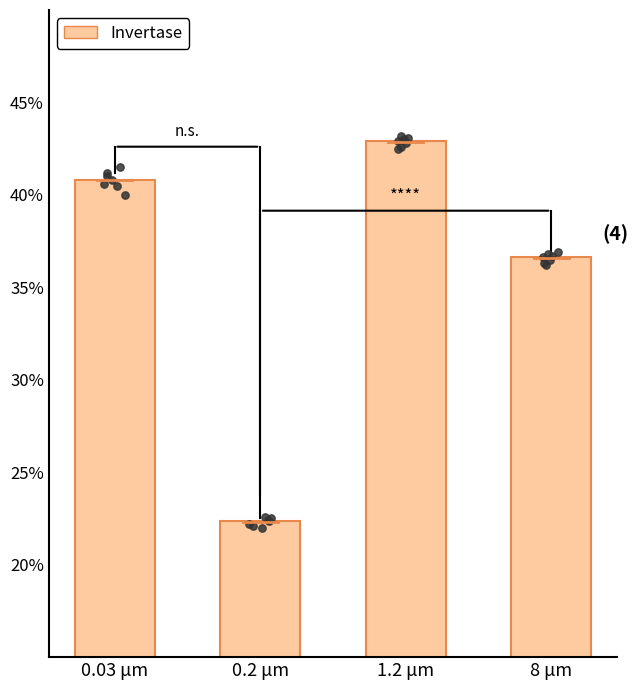

Approximately how many times larger is the value at 8 μm compared to 0.03 μm?

0.9